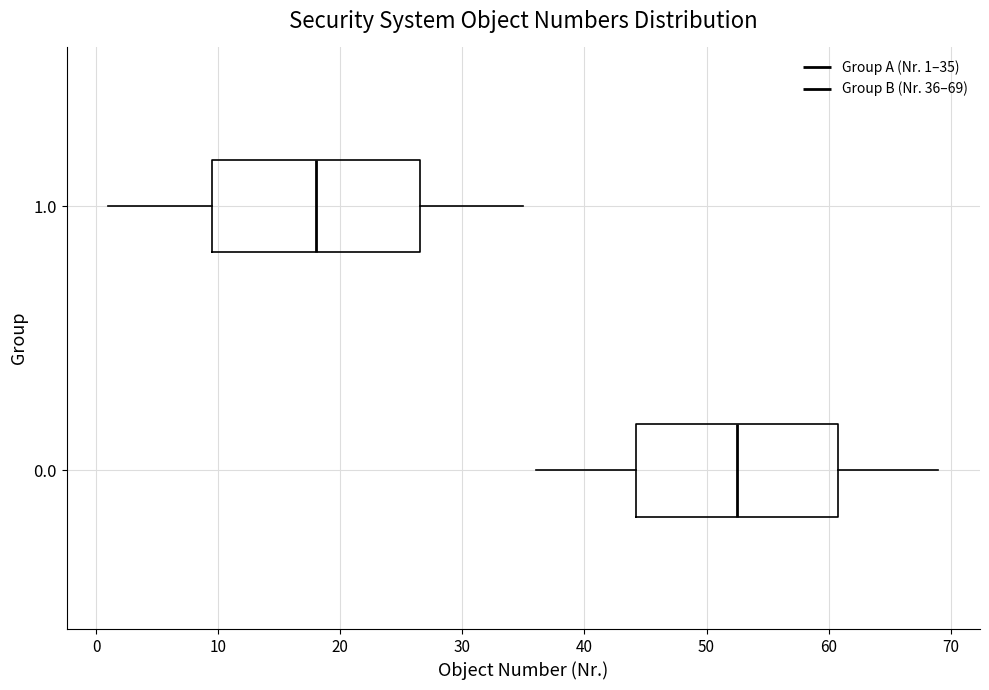

Reading bottom to top, transcribe this box plot: for each box, give where its median line is, the range the box spans, and where its two whiskers end, as read against the x-axis. The values are not printed on the chart, so give them approximately, as read against the axis.

0.0: median 53, box 44 to 61, whiskers 36 to 69
1.0: median 18, box 10 to 27, whiskers 1 to 35